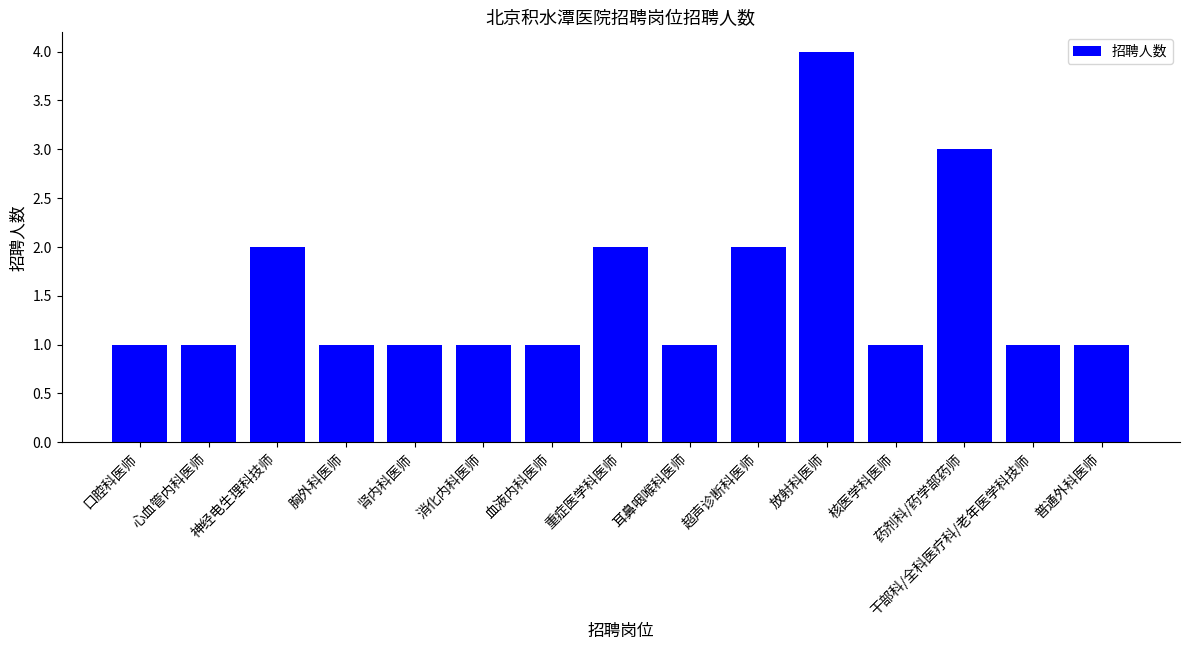

What is the smallest value displayed?

1